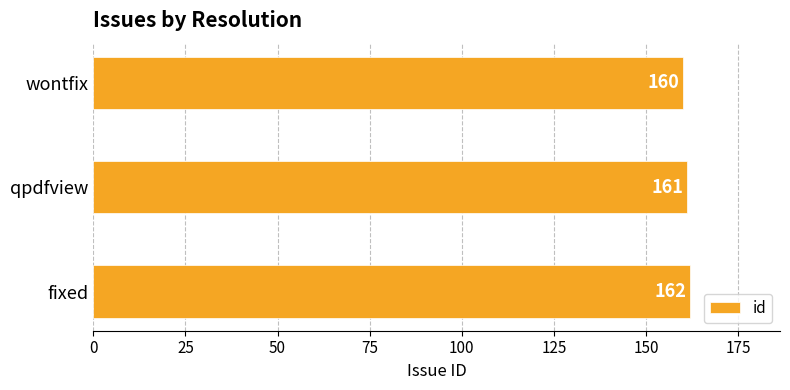

What is the average value?

161